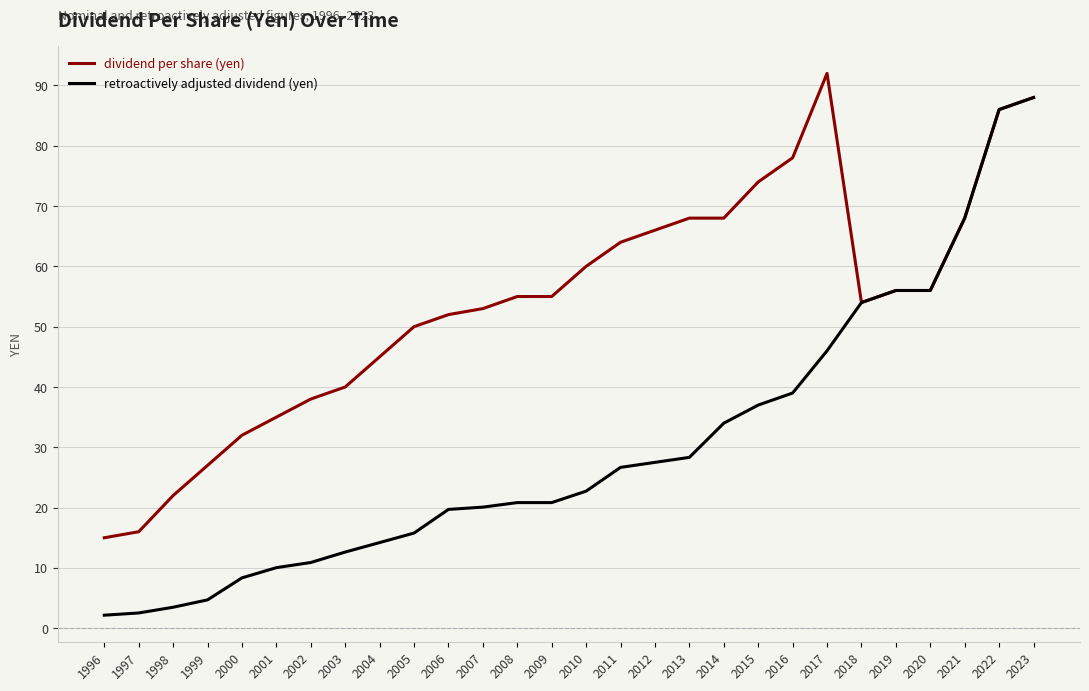

Is the value of retroactively adjusted dividend (yen) at 2016 greater than the value of dividend per share (yen) at 2007?

No